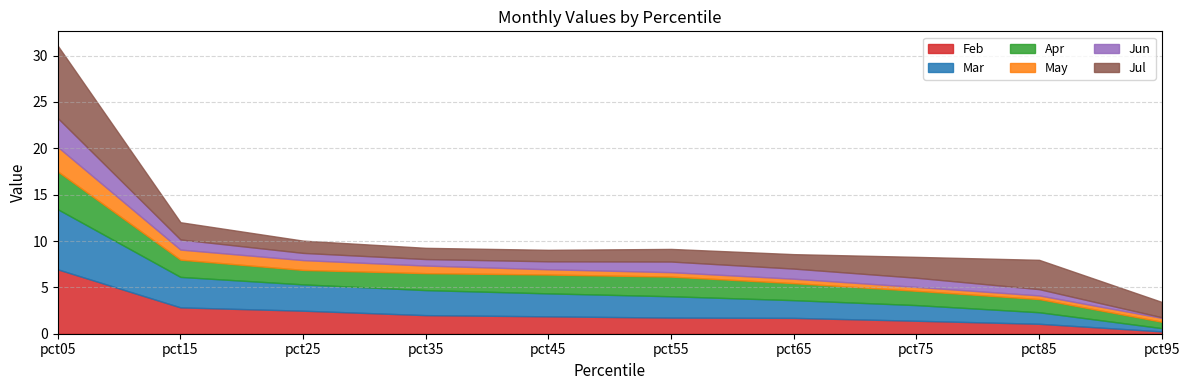

What is the minimum value shown in the chart?

0.1